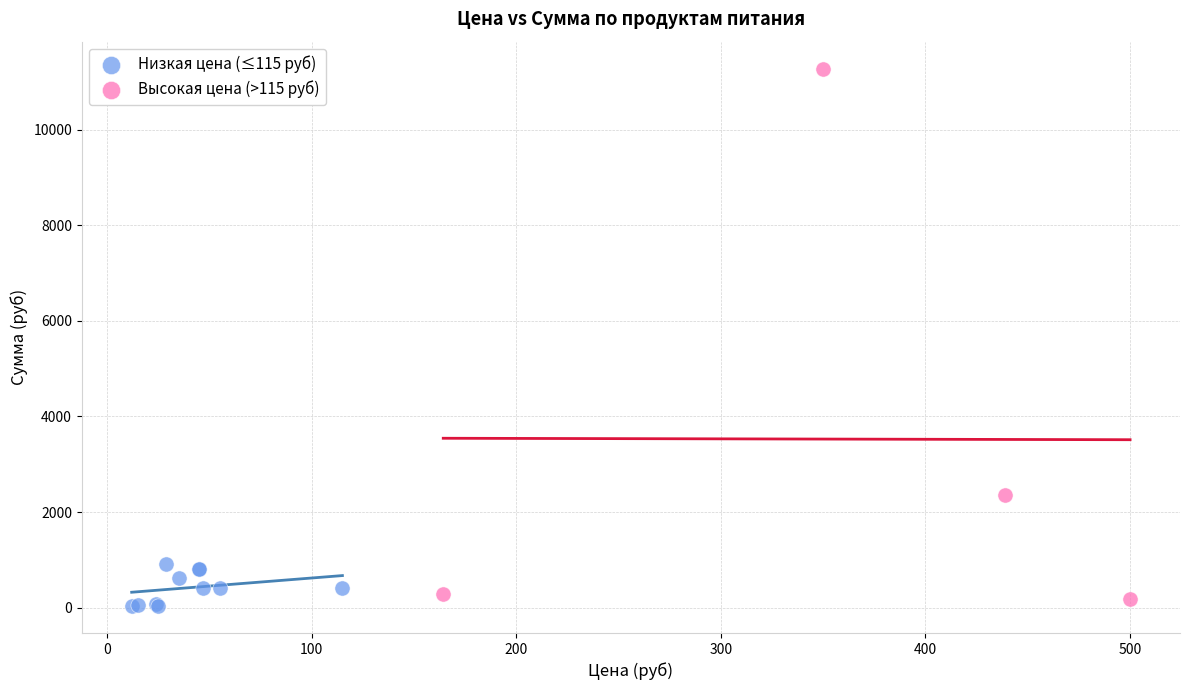

What are all the series names shown in the legend?

Низкая цена (≤115 руб), Высокая цена (>115 руб)